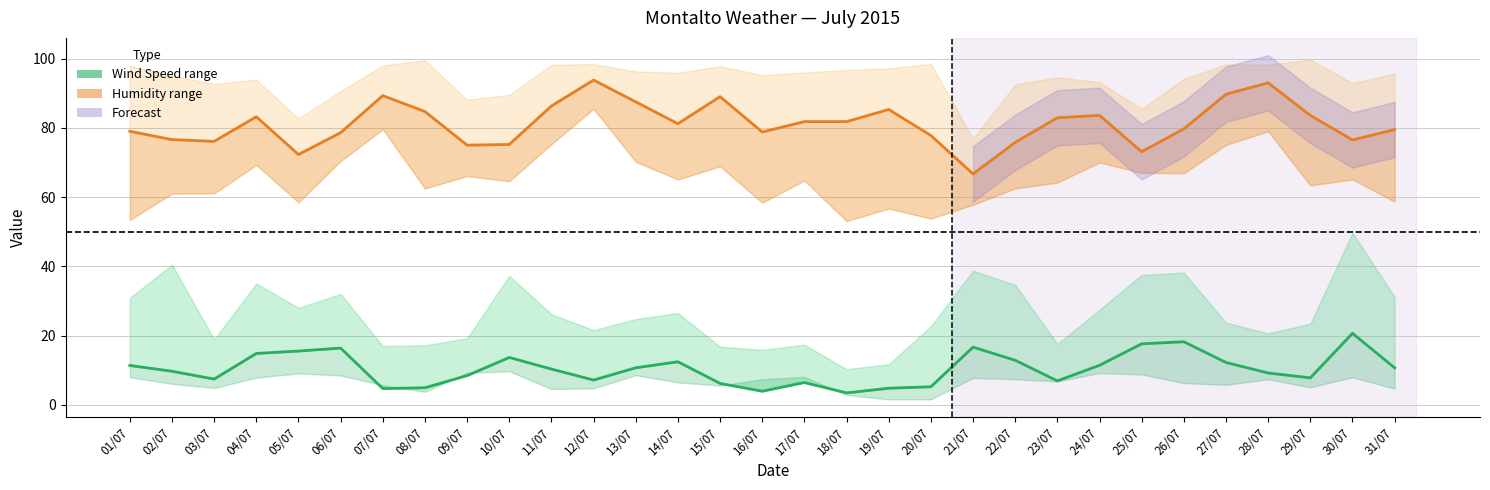

True or false: AVG Wind Speed (km/h) has a value of 20.7 at 30/07.

True